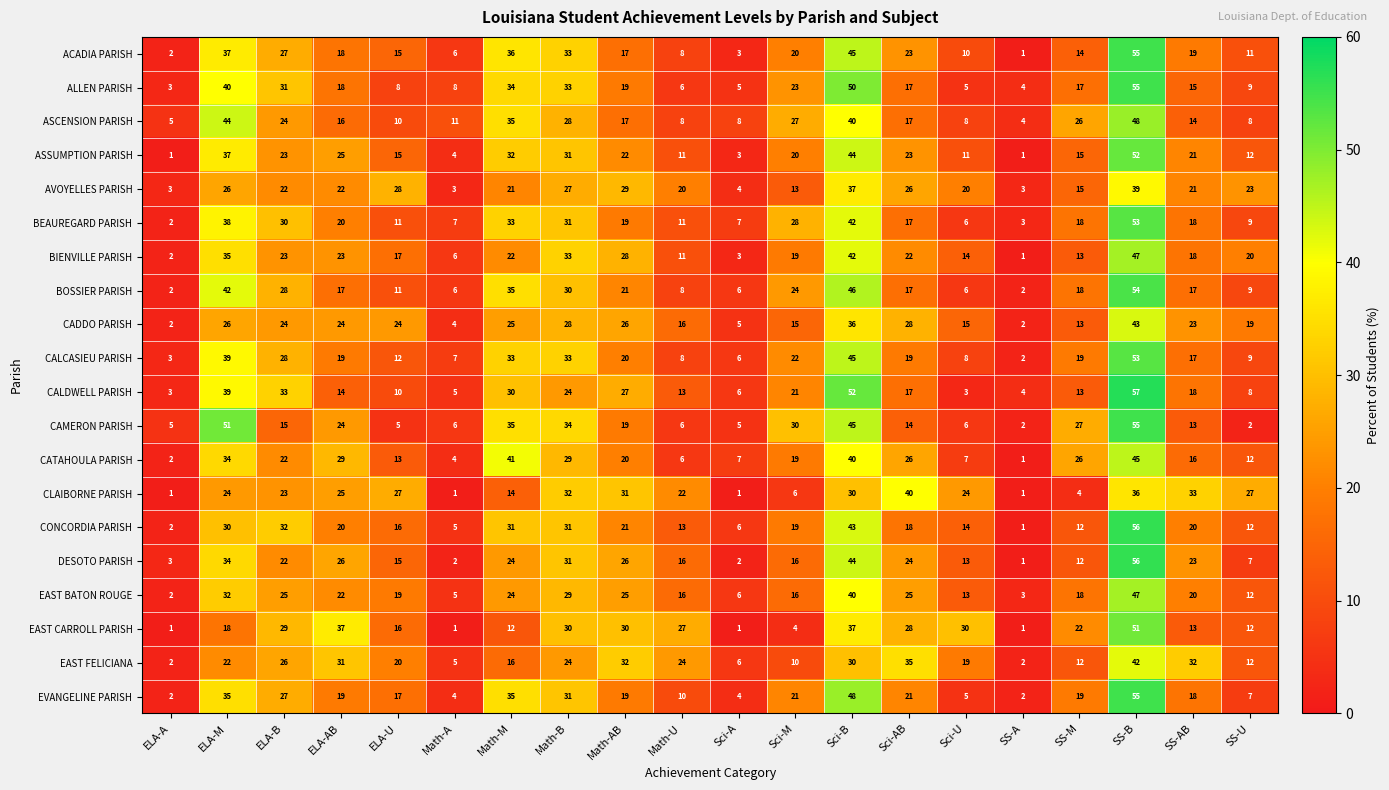

What is the average value of the ACADIA PARISH series?

20